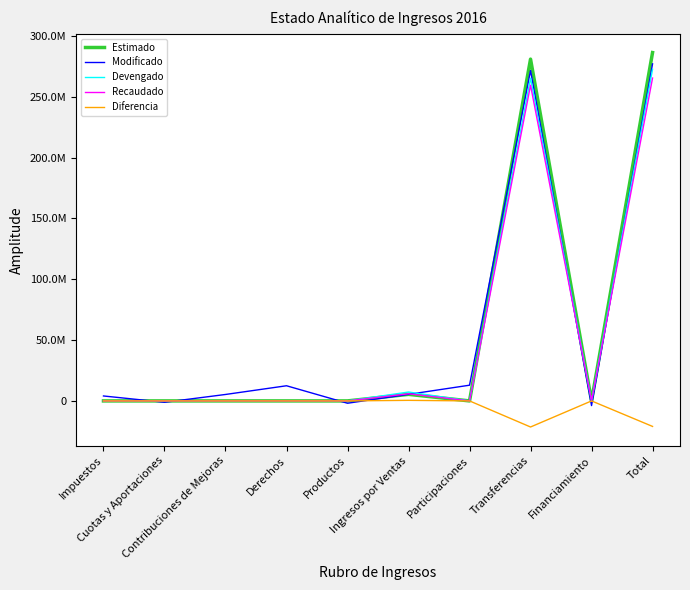

True or false: Diferencia has a value of 314955.5 at Ingresos por Ventas.

False